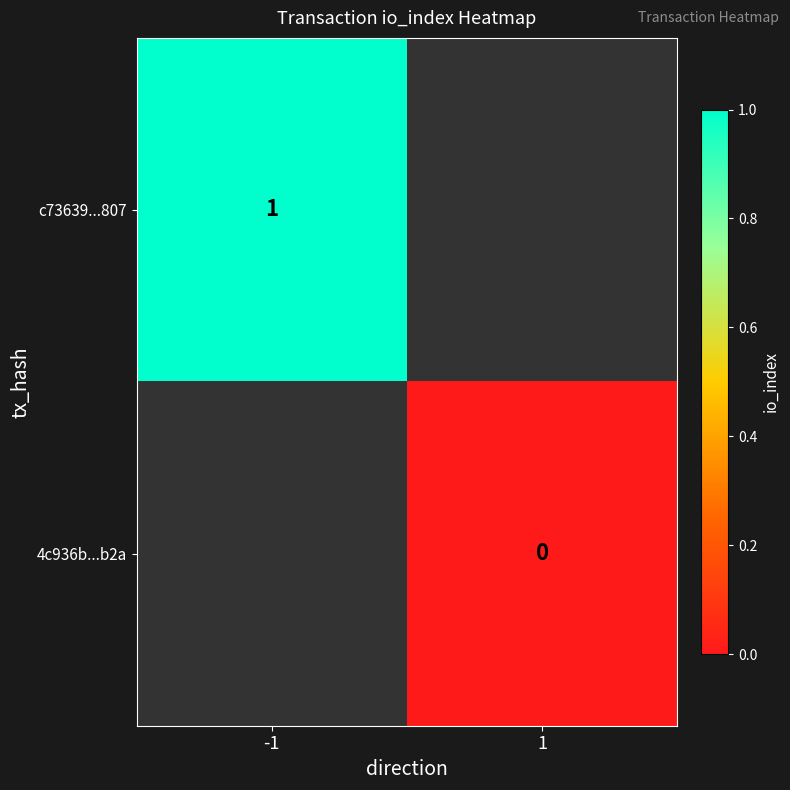

Which label corresponds to the largest value in the chart?

-1